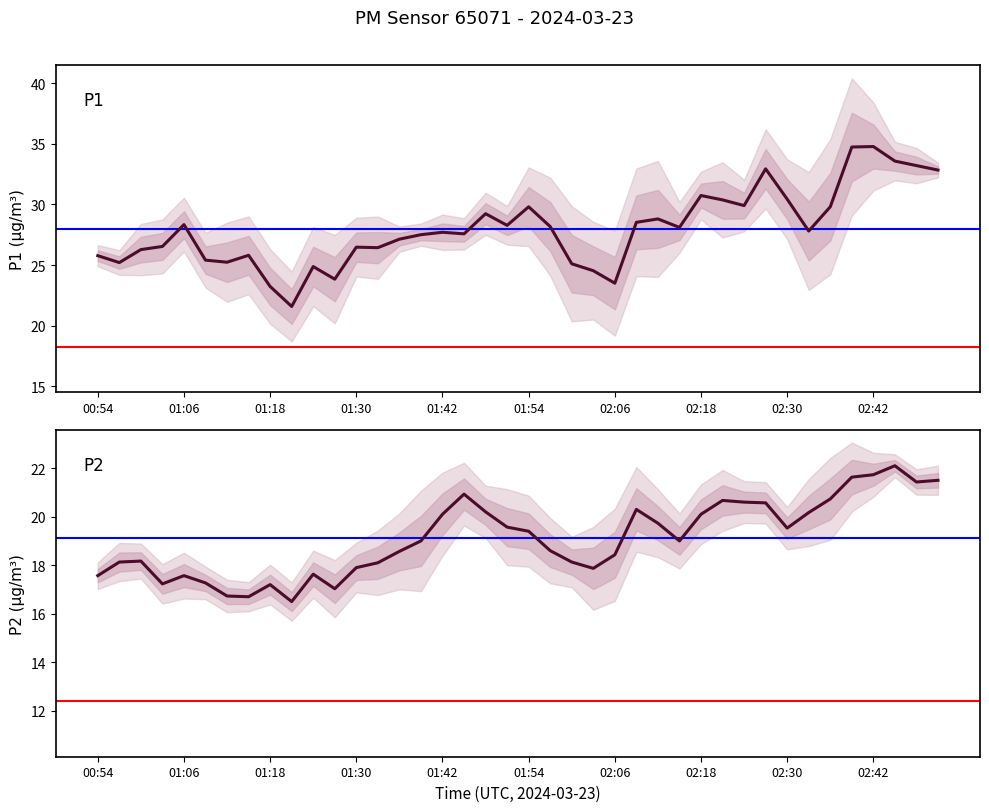

True or false: P2 and P1 intersect in this chart.

False